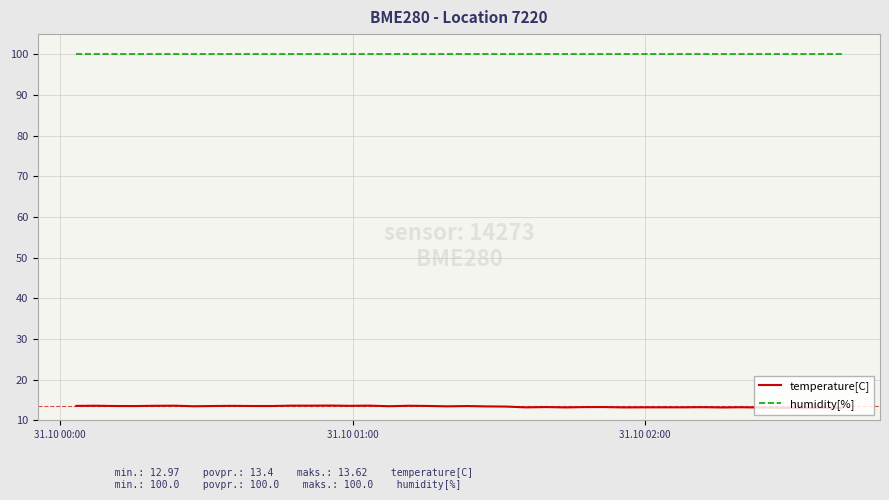

List the series in order of their overall mean, lowest first.

temperature[C], humidity[%]